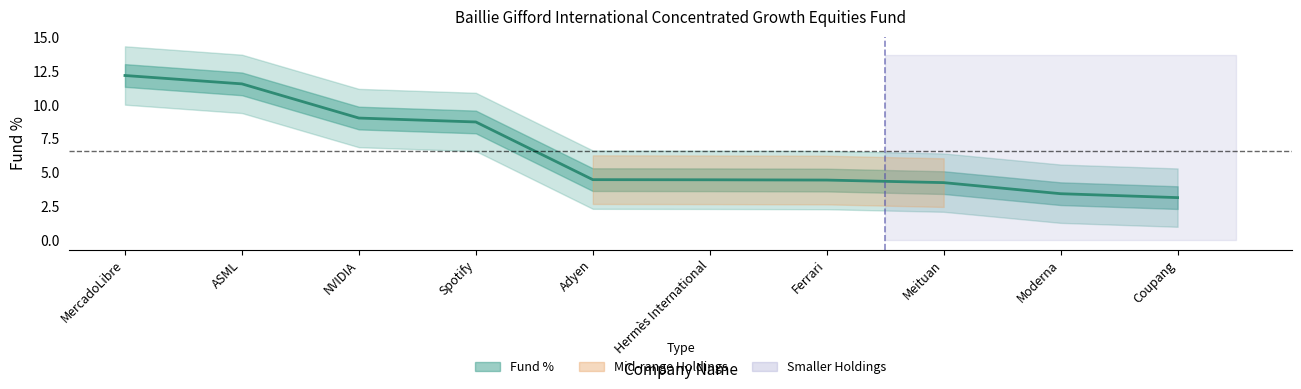

What is the sum of the values at Coupang and NVIDIA?

12.1